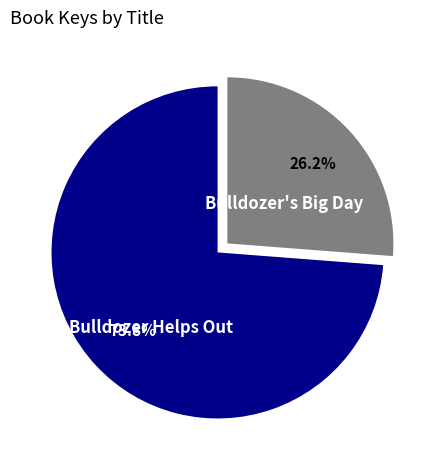

Which slice is the largest?

Bulldozer Helps Out